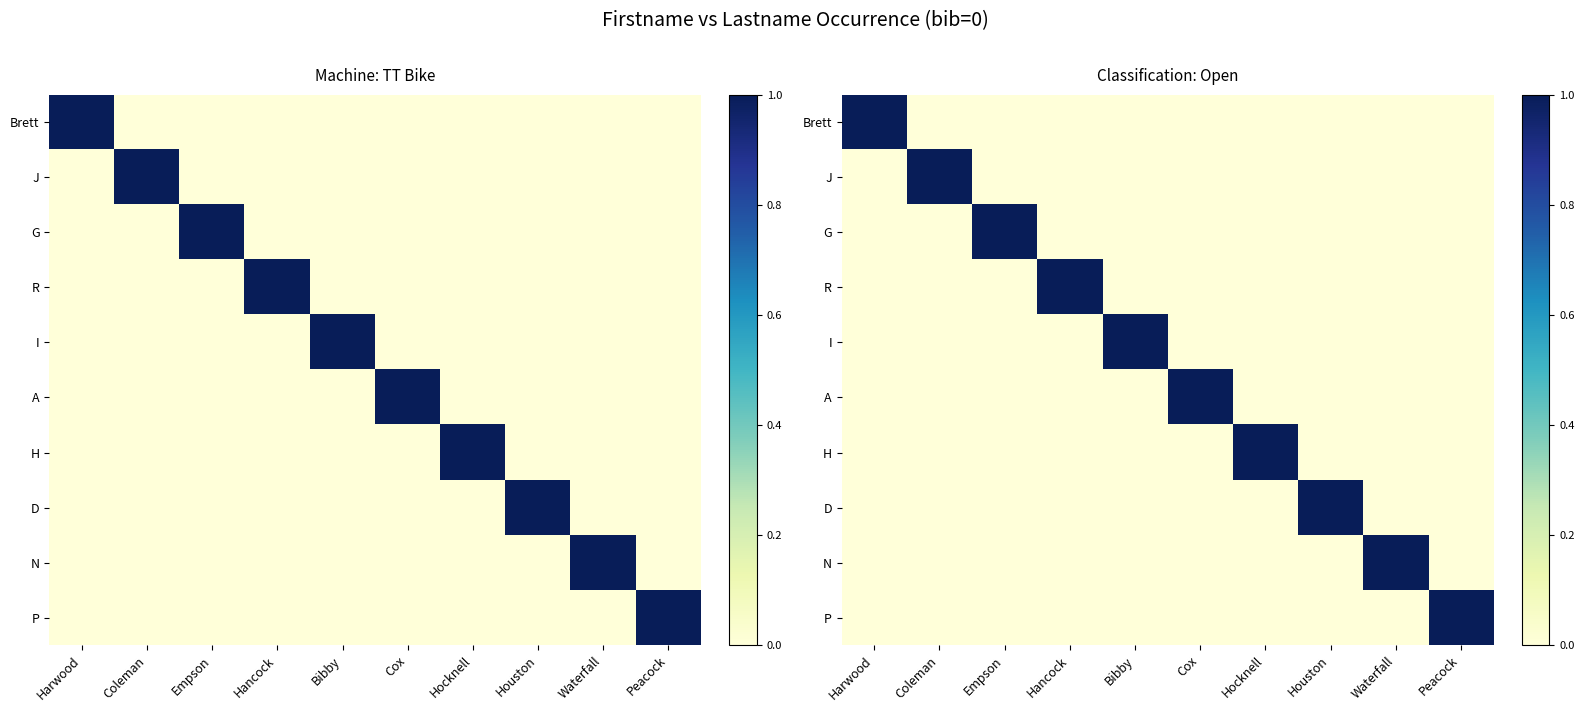

Which series has the largest range (max minus min)?

Brett